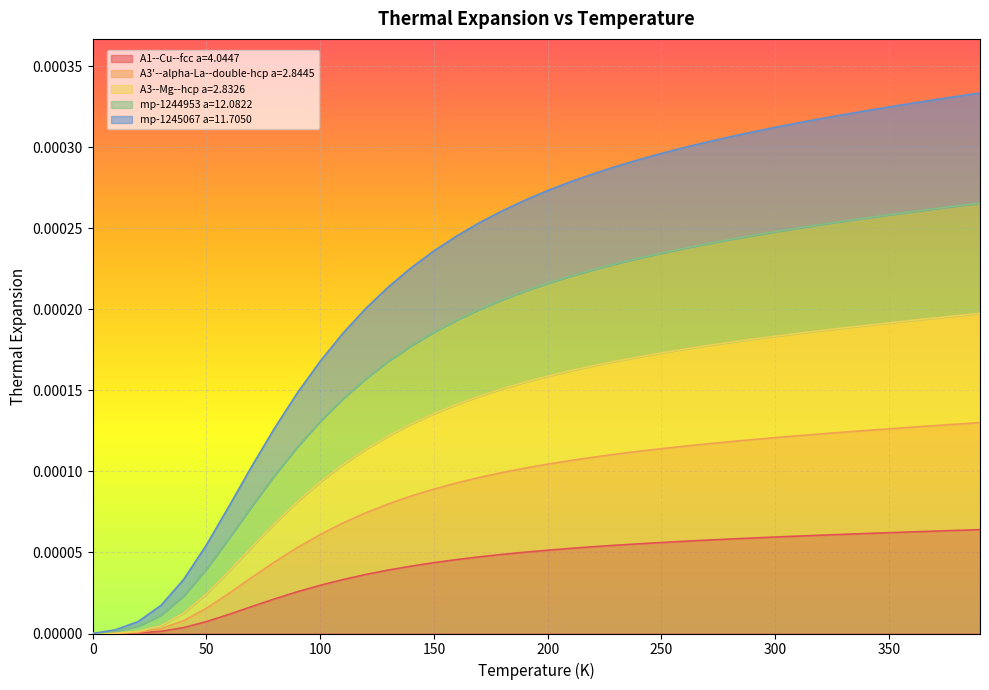

Is the value of A1--Cu--fcc a=4.0447 at 90.0 greater than the value of A3'--alpha-La--double-hcp a=2.8445 at 290.0?

No